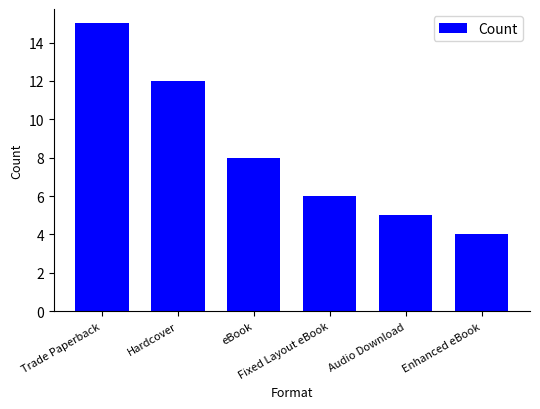

True or false: the data shows 15 at Trade Paperback.

True